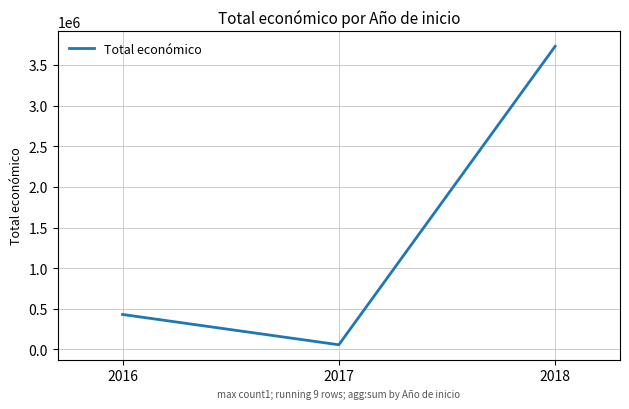

List the labels in order of value, largest first.

2018, 2016, 2017